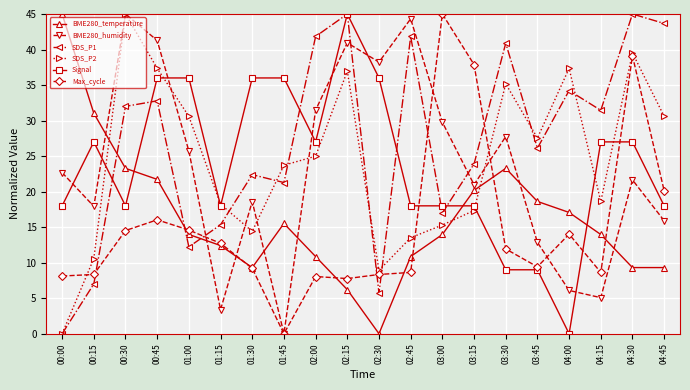

Rank the series at 04:15 from lowest to highest value.

BME280_humidity, Max_cycle, BME280_temperature, SDS_P2, Signal, SDS_P1